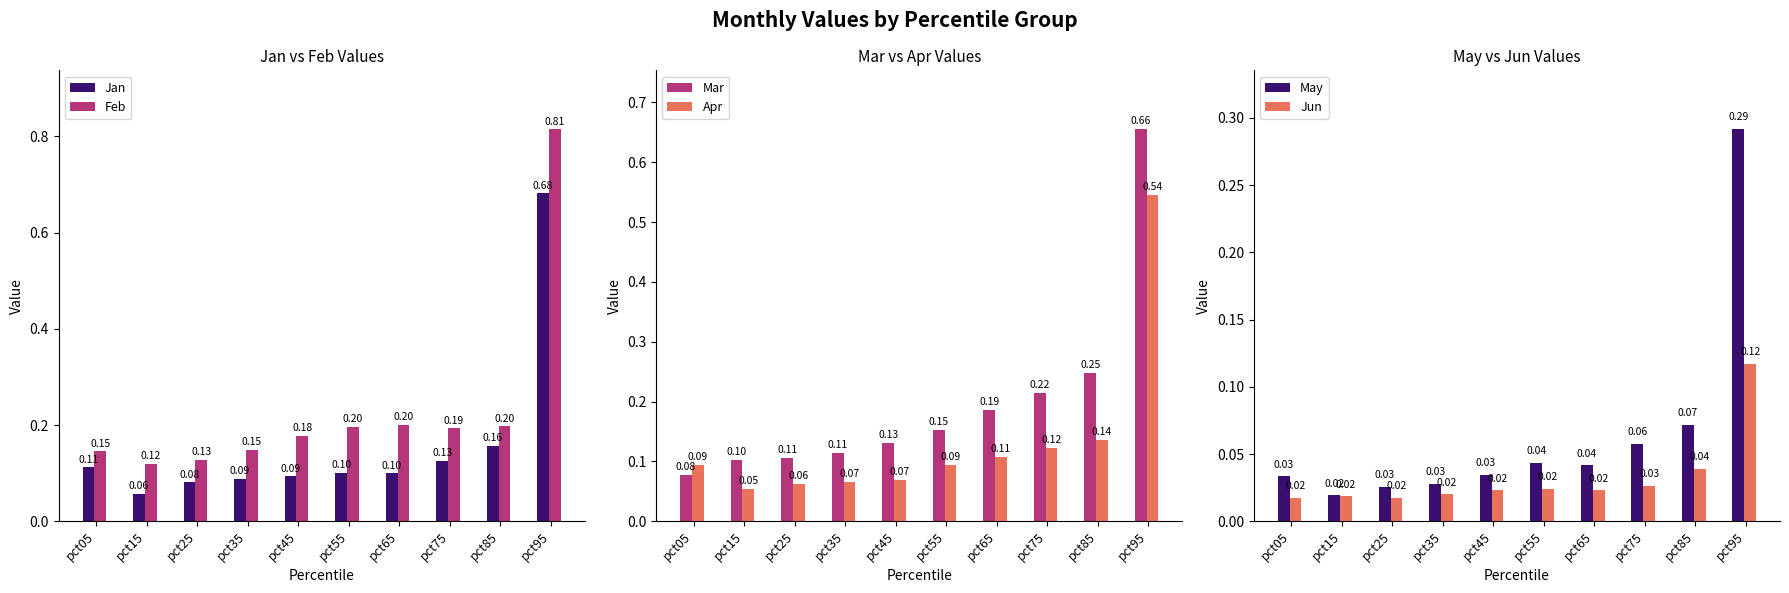

What value does the May series have at pct85?

0.1